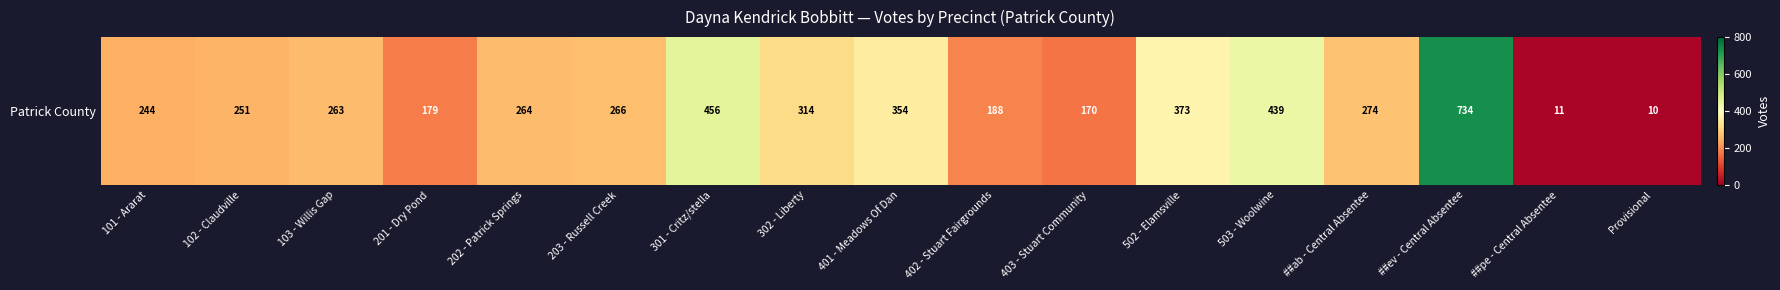

Which label corresponds to the largest value in the chart?

##ev - Central Absentee